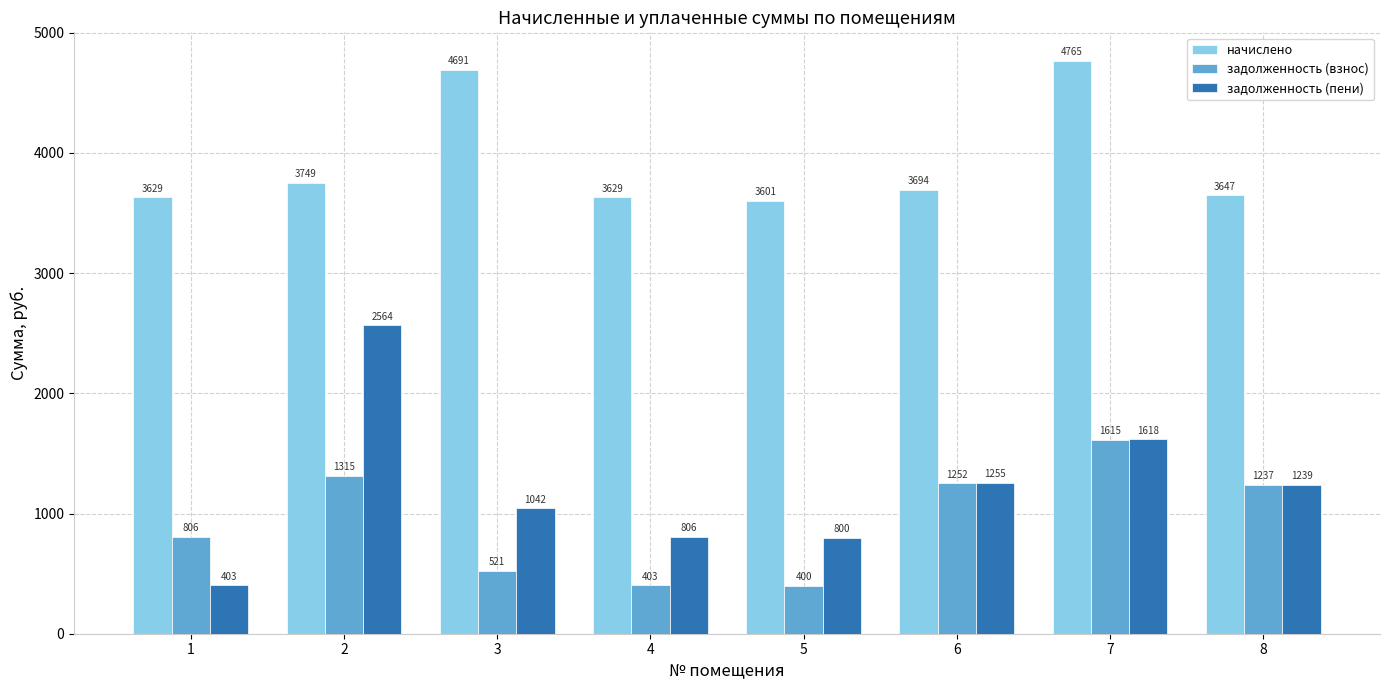

What is the sum of all начислено values?

31405.0